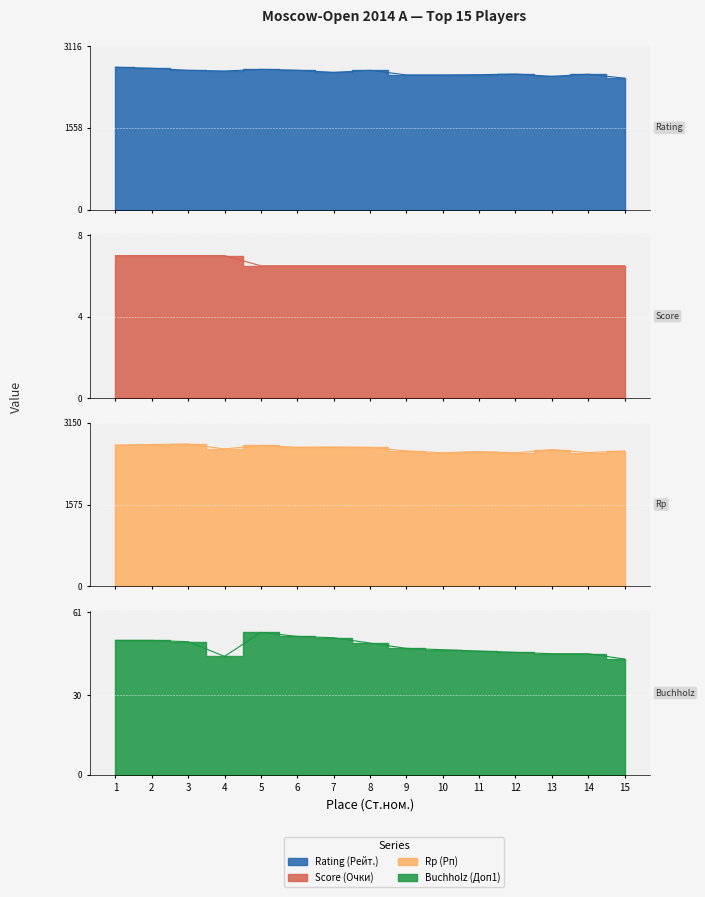

Is it true that Buchholz (Доп1) equals 46.5 at 11?

True